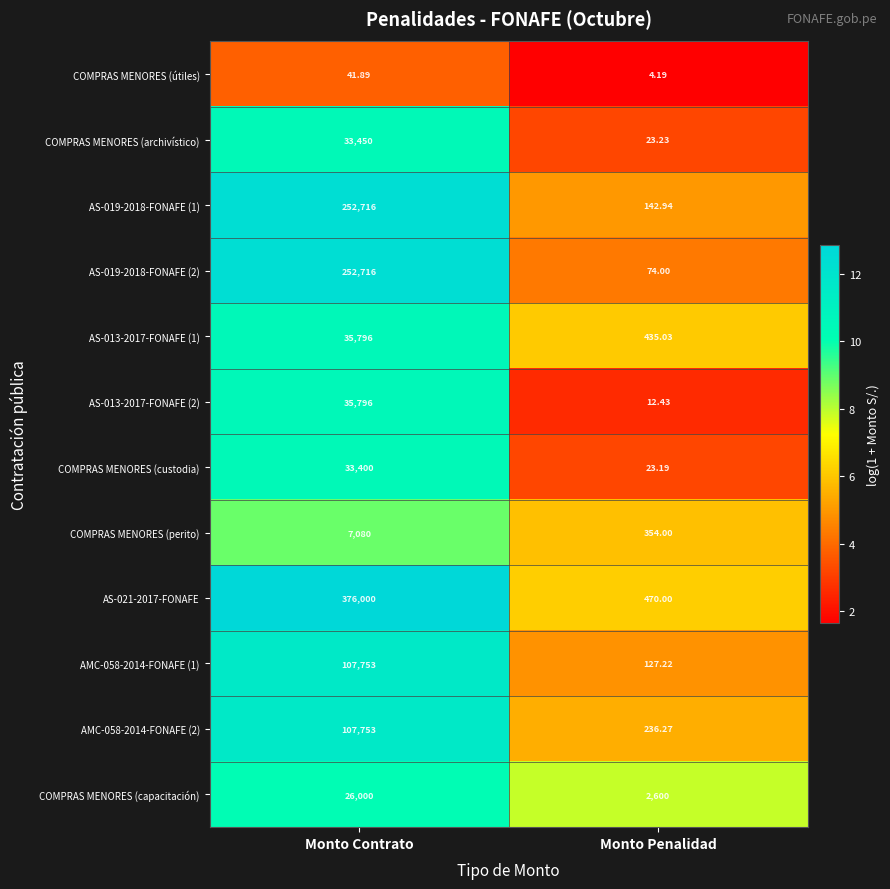

At which category is the sum across all series the highest?

Monto Contrato